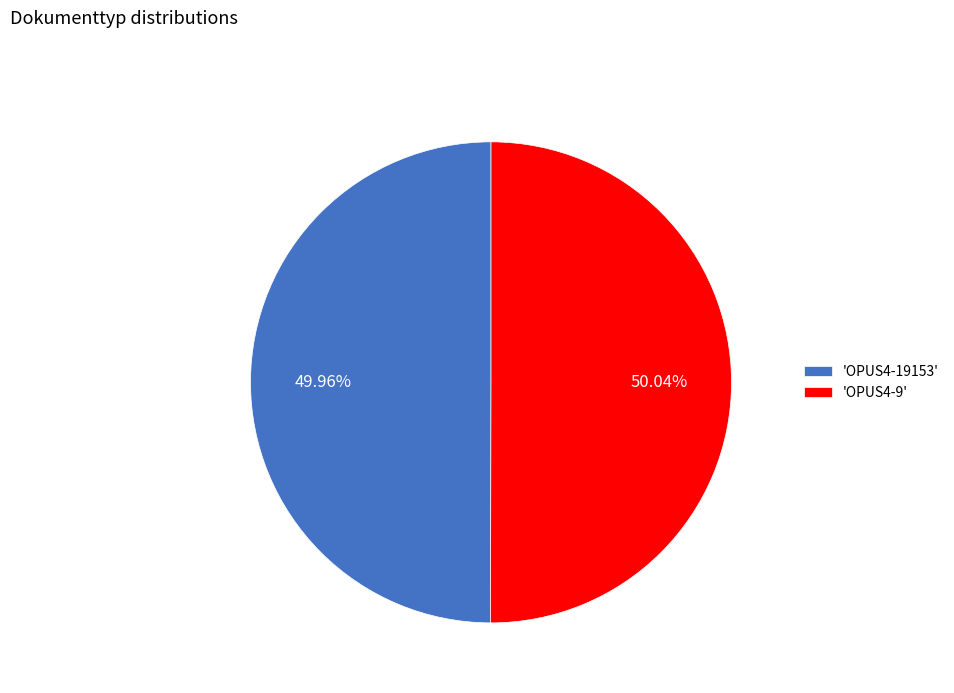

How many segments does this pie chart have?

2